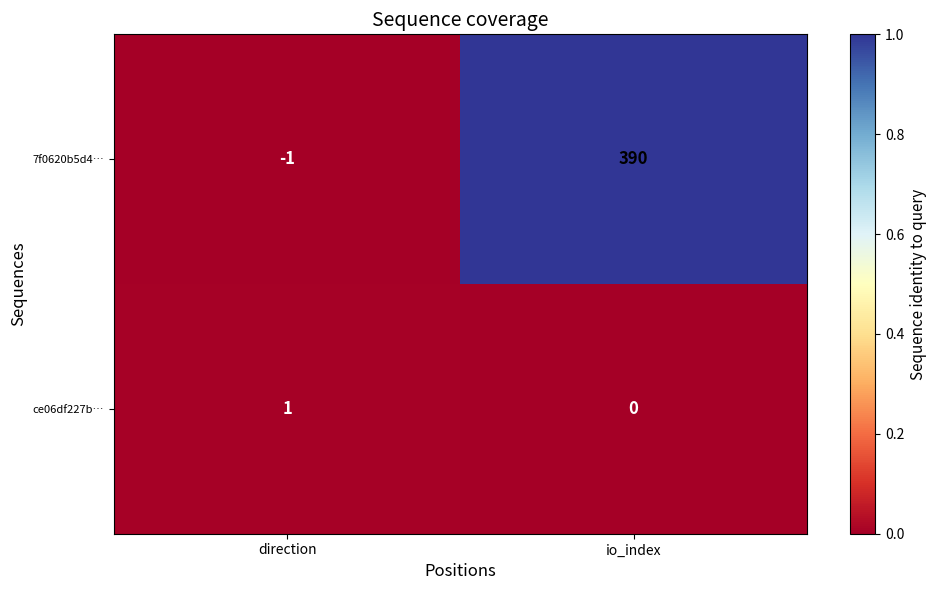

What is the difference between the 7f0620b5d4… values at direction and io_index?

391